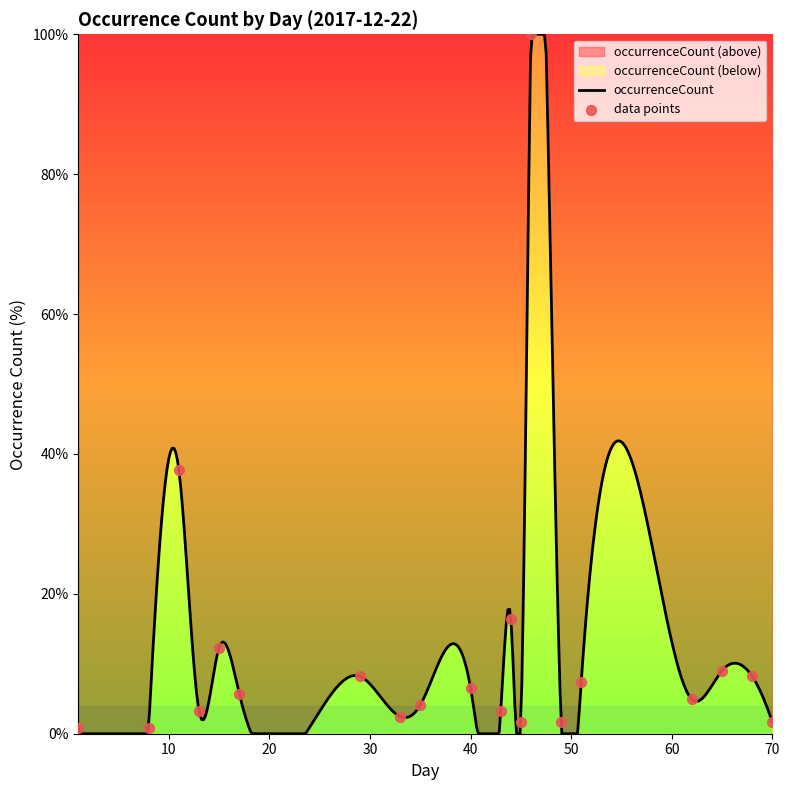

Approximately how many times larger is the value at 65 compared to 45?

5.5